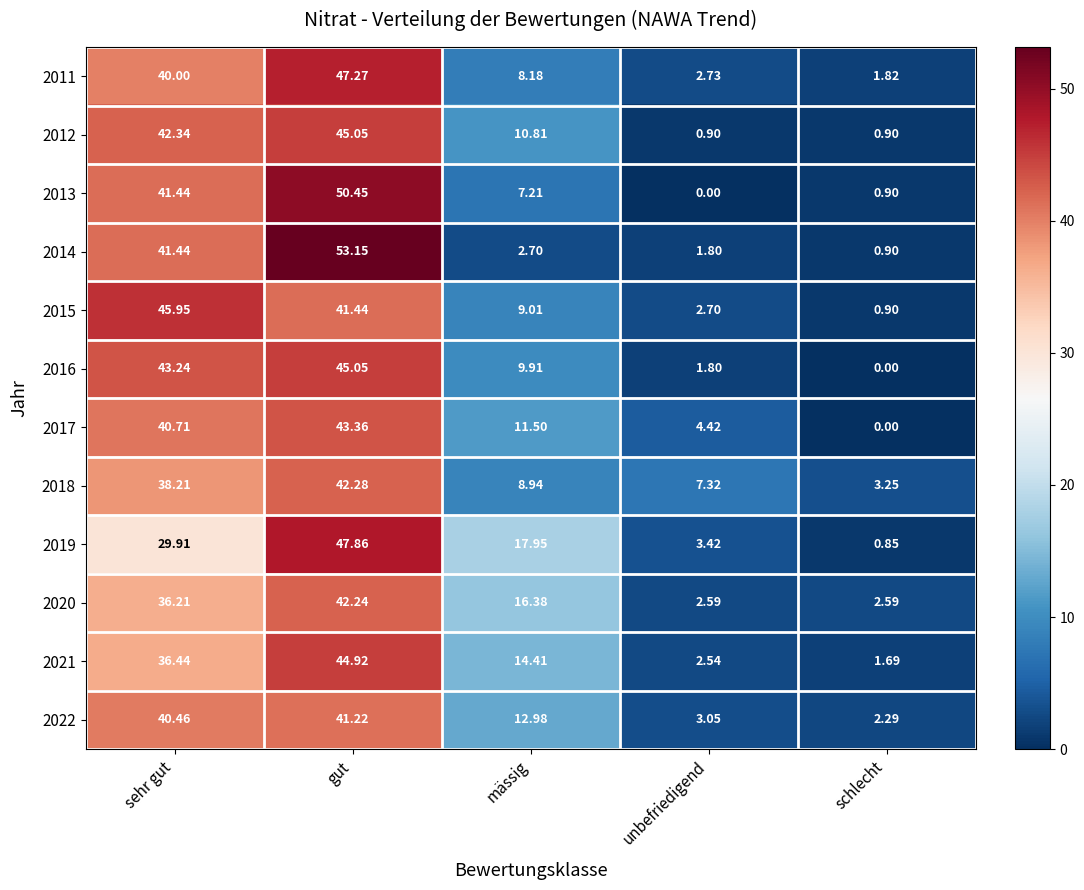

What is the spread (max minus min) of values at sehr gut?

16.0